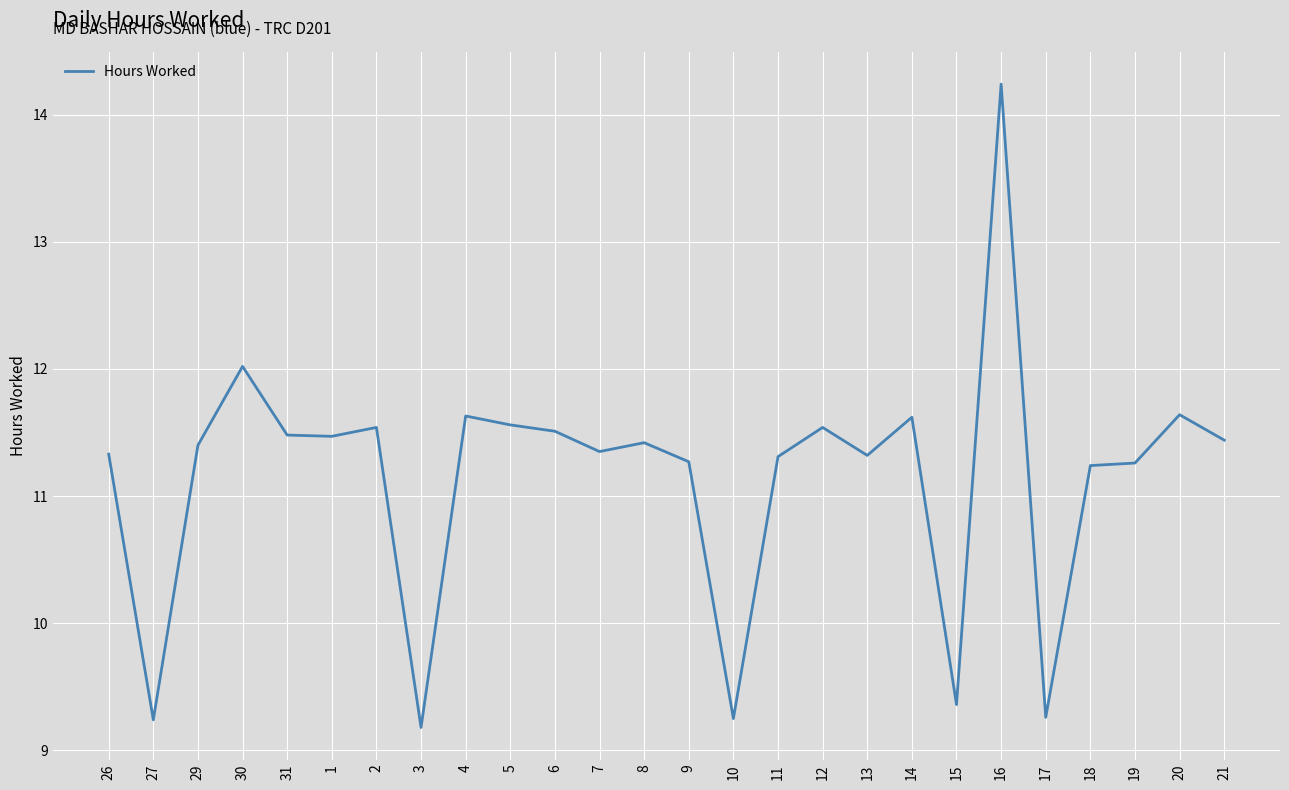

Is it true that the value at 7 is 16.2?

False